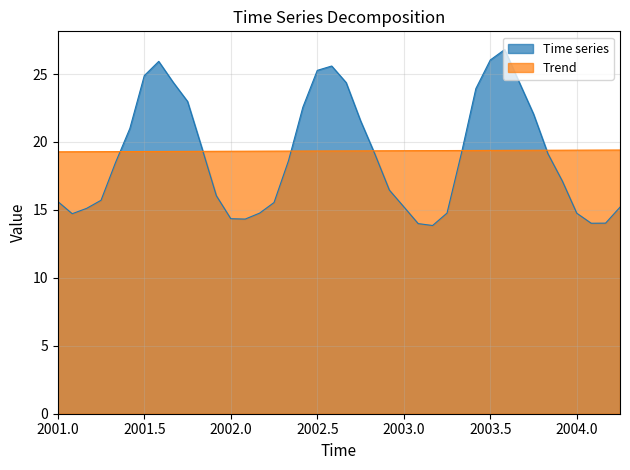

What is the average value of the Time series series?

19.0